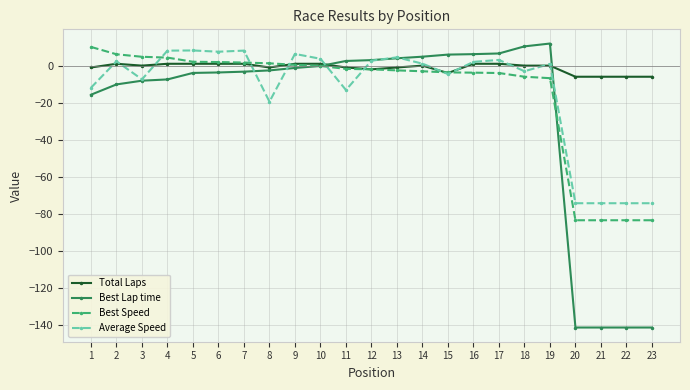

What is the lowest value of the Best Lap time series?

-141.4